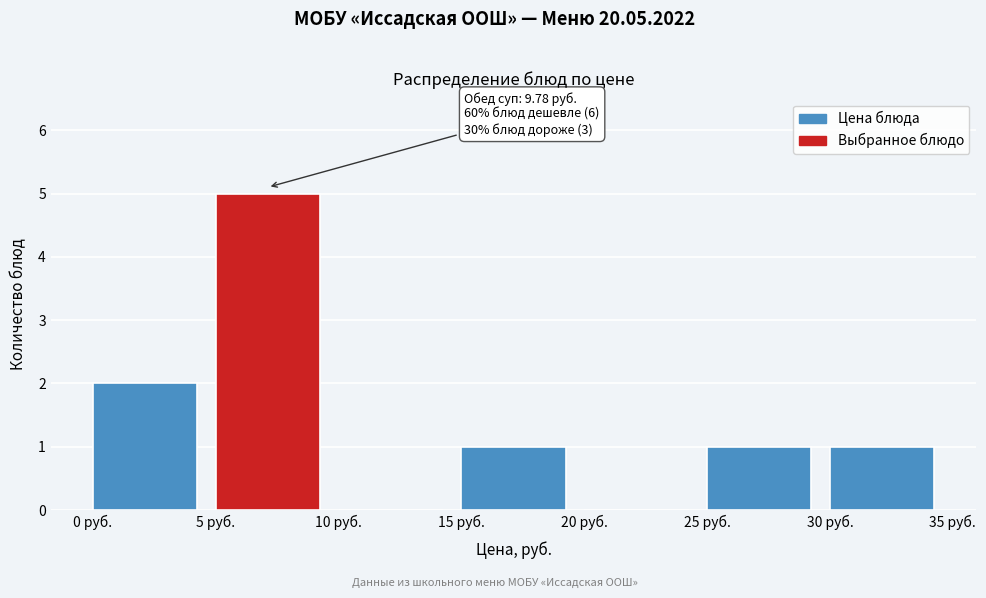

Which range on the x-axis has the tallest bar?

5 to 10